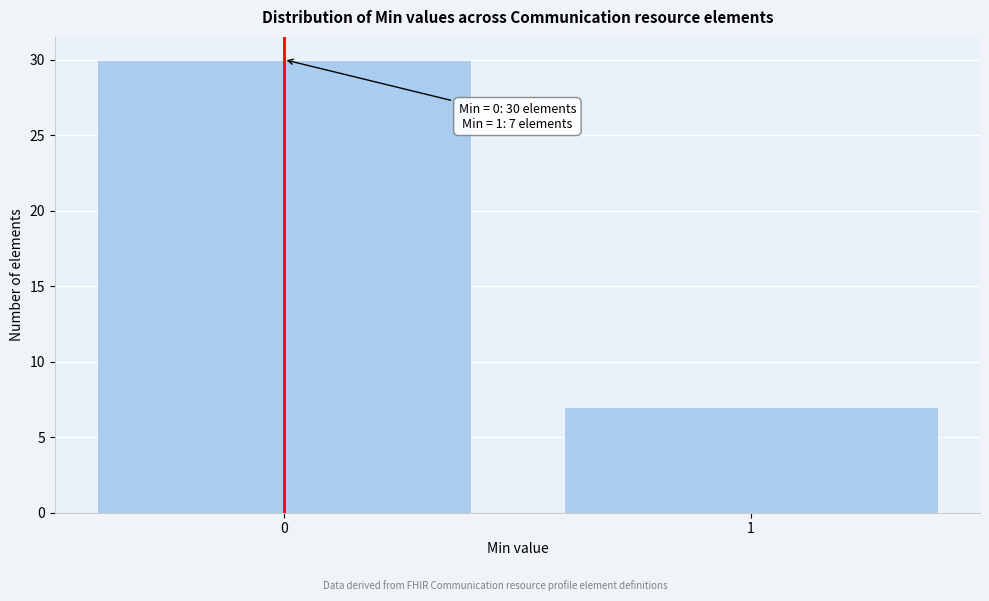

Reading right to left, what are all the values shown in this chart?

1=7	0=30